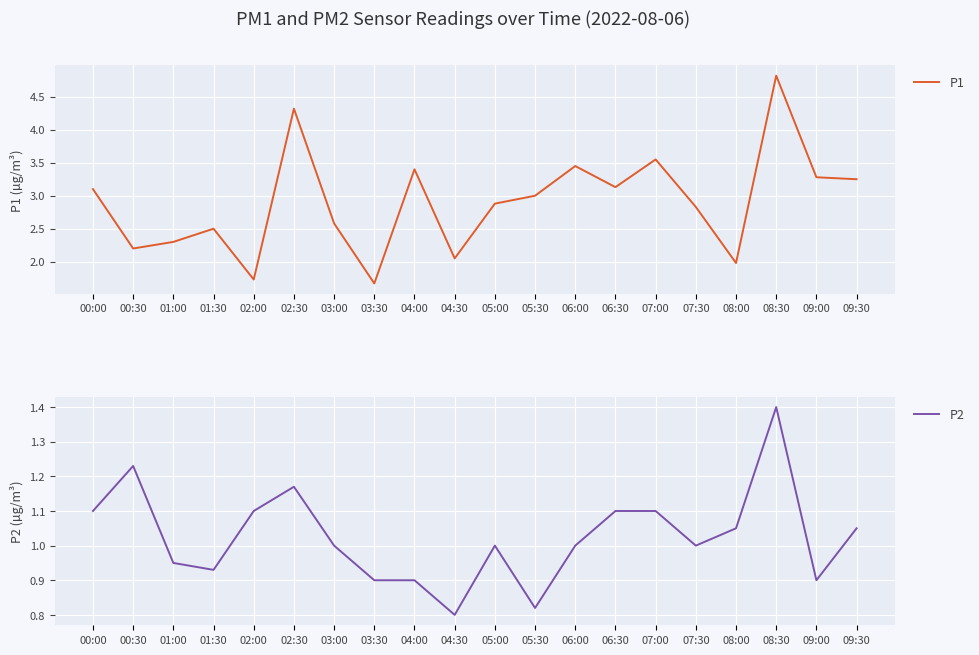

At which category is the sum across all series the highest?

08:30